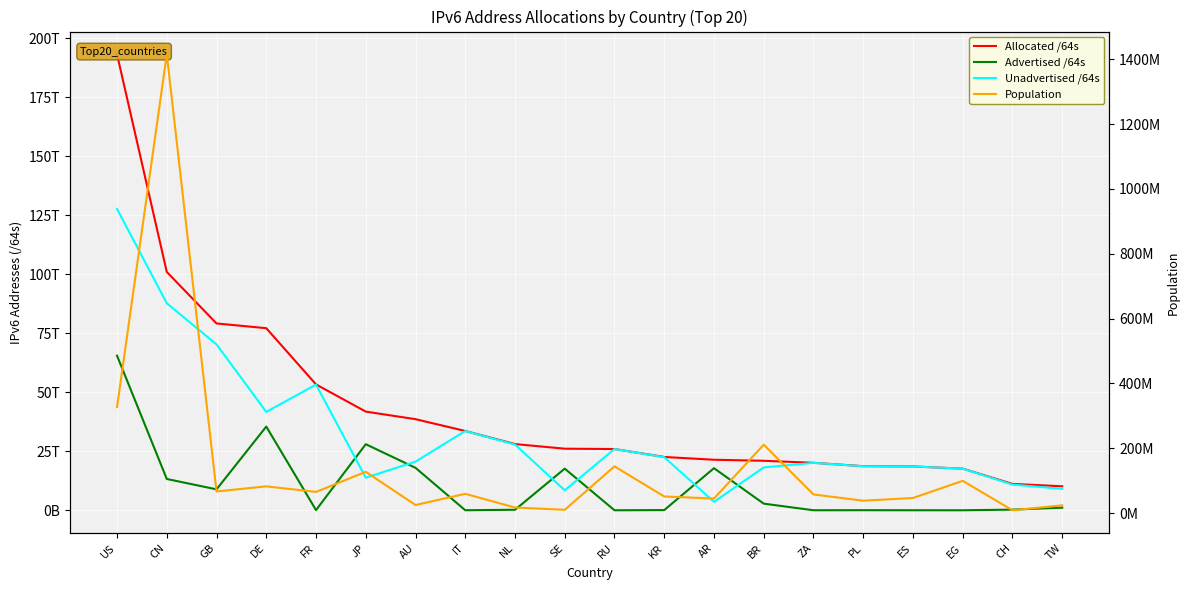

What is the average value of the Advertised /64s series?

10457334575962